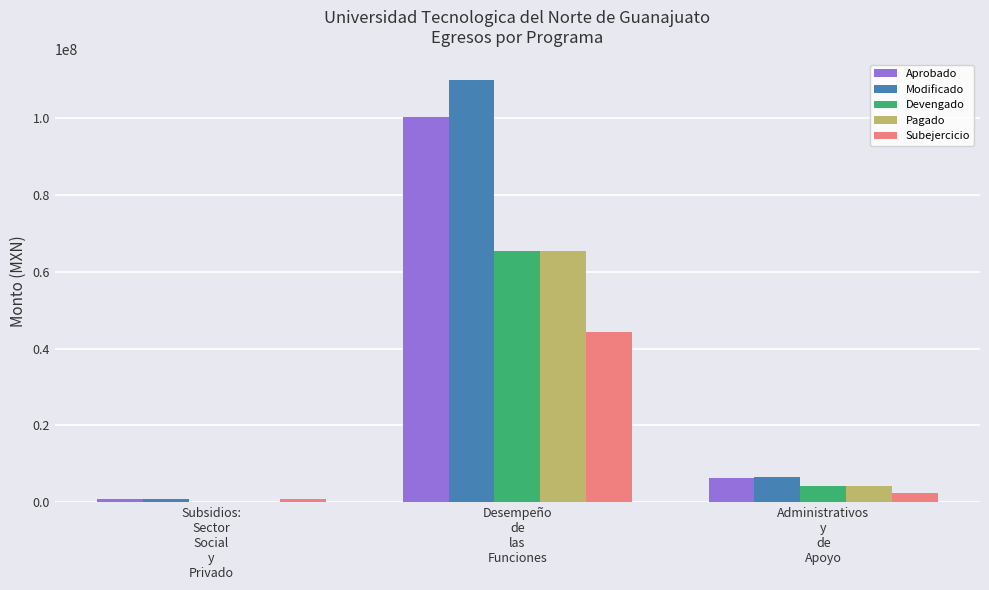

What are all the series names shown in the legend?

Aprobado, Modificado, Devengado, Pagado, Subejercicio